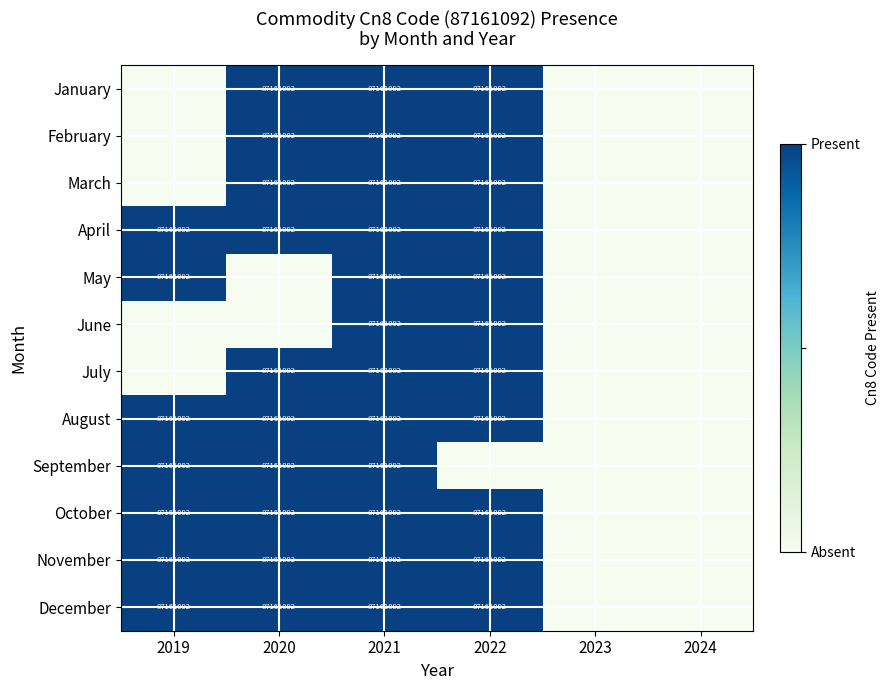

At how many categories does at least one series exceed 0?

4